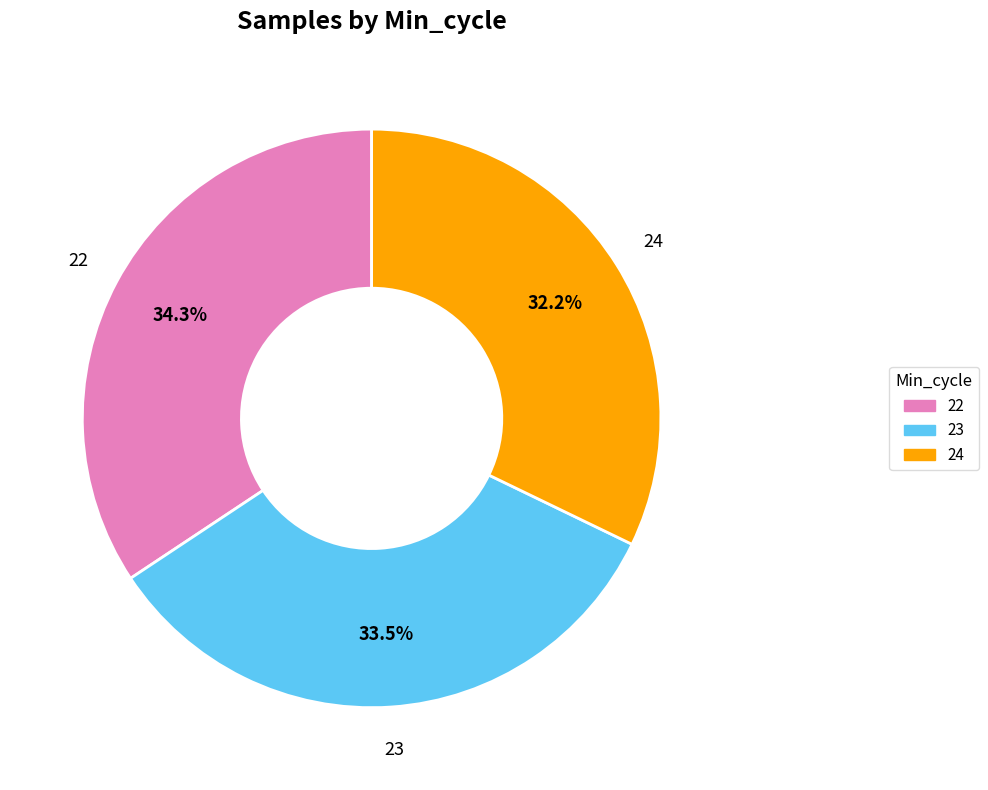

Count the number of slices in the pie.

3